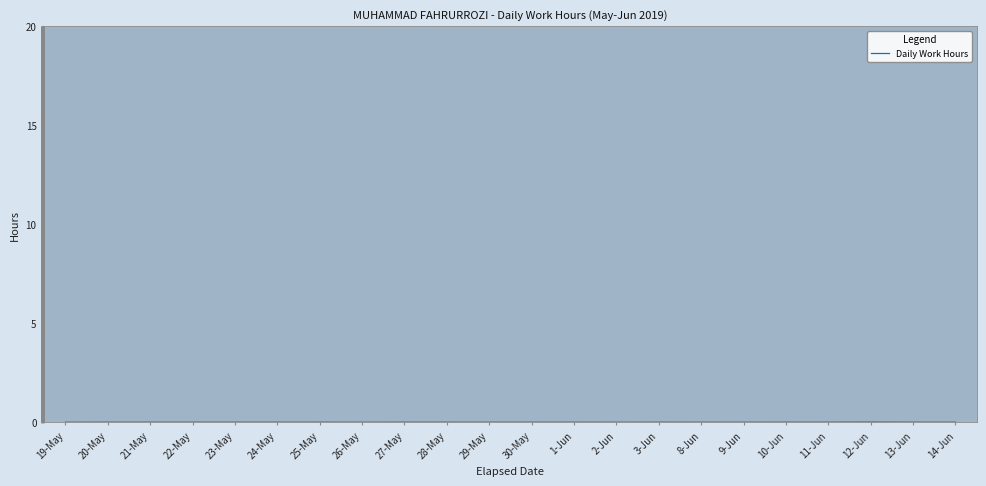

Does the chart display data point markers on the line(s)?

No